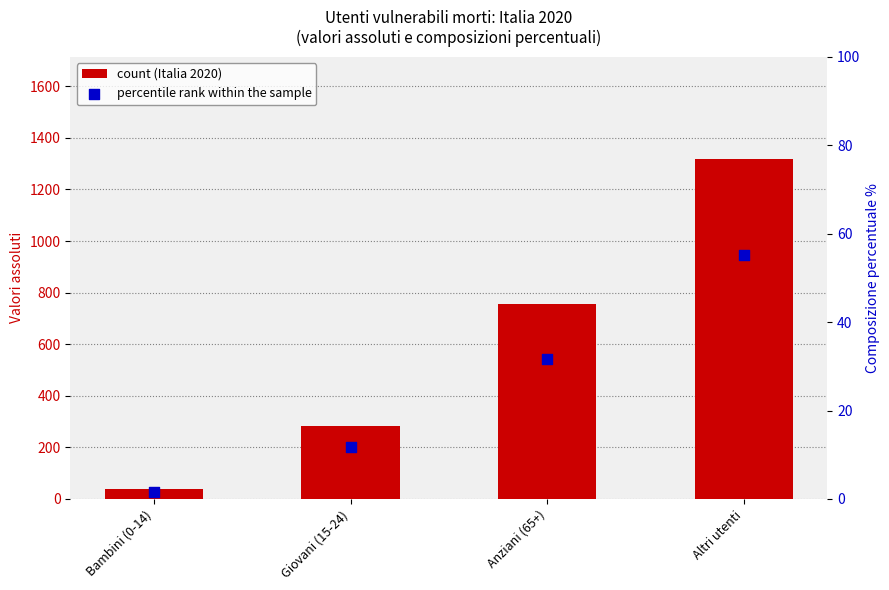

Which series contains the highest Y value?

count (Italia 2020)